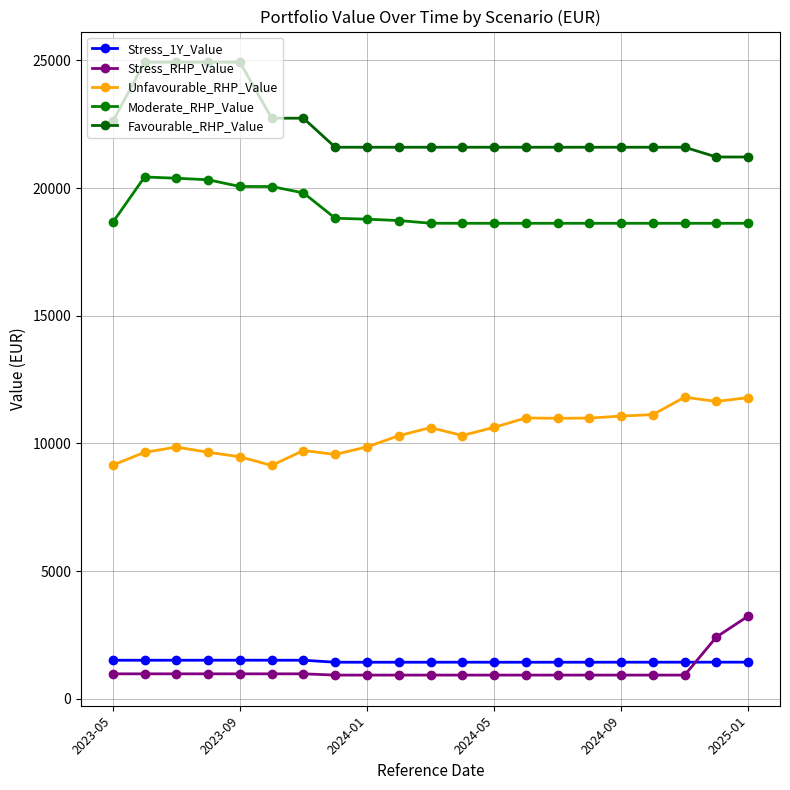

Does the chart display data point markers on the line(s)?

Yes